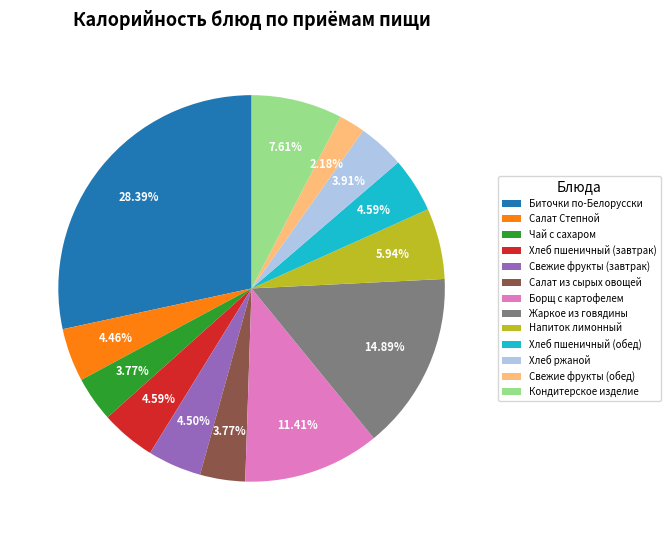

Do Салат из сырых овощей and Свежие фрукты (завтрак) together represent more than half of the pie?

No